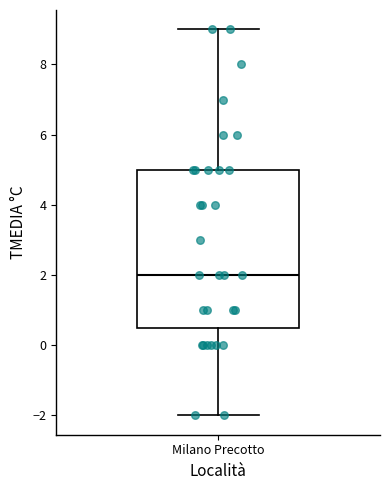

Where is the upper edge of the box for Milano Precotto on the y-axis? The values are not printed on the chart, so give them approximately, as read against the axis.

5.0